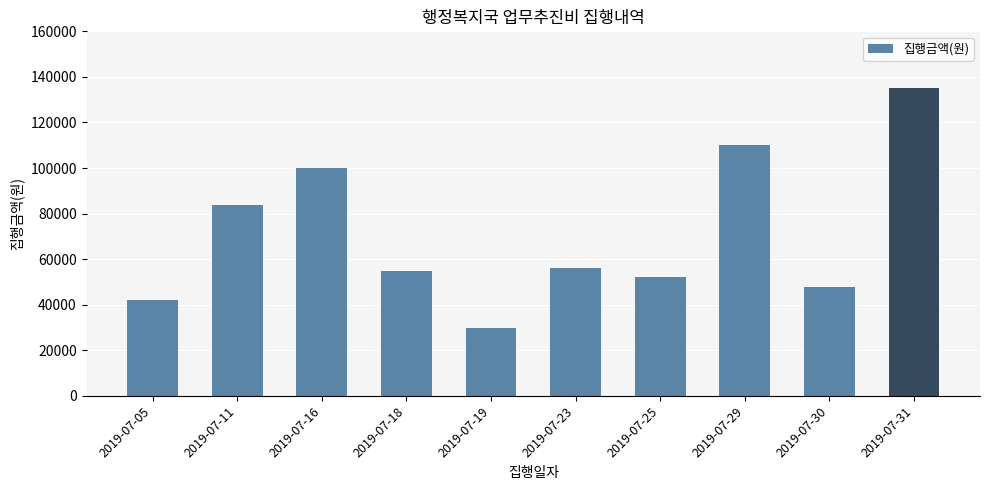

Reading right to left, list all the values displayed in this chart.

135000	48000	110000	52000	56000	30000	55000	100000	84000	42000